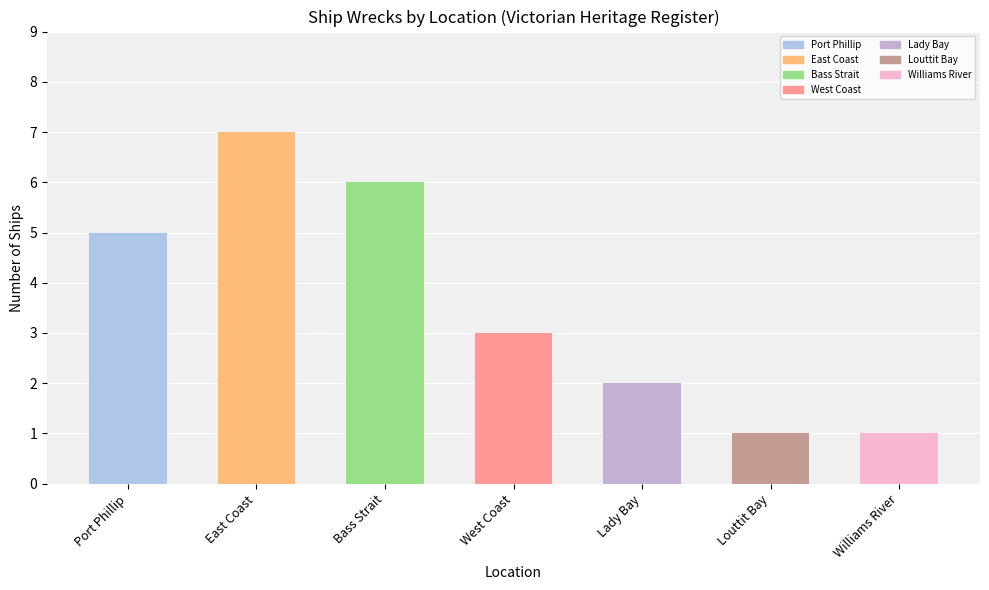

What is the change in value from Lady Bay to Louttit Bay?

-1